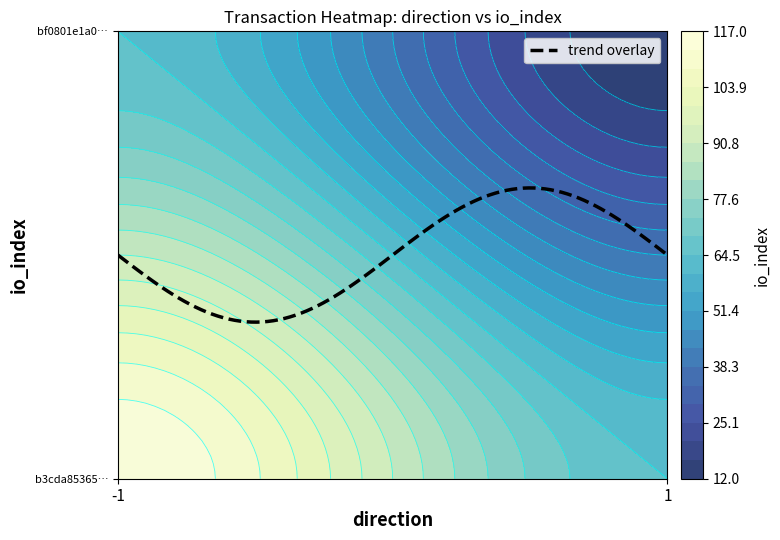

What is the average value of the b3cda853651aa3041009db1d256e32923b9b25b series?

58